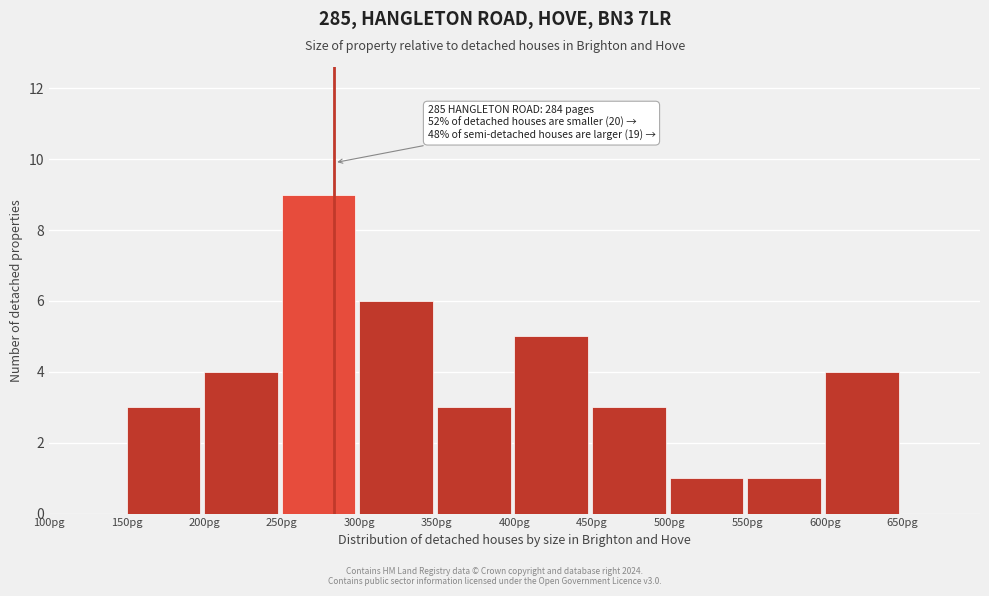

Which range on the x-axis has the tallest bar?

250 to 300